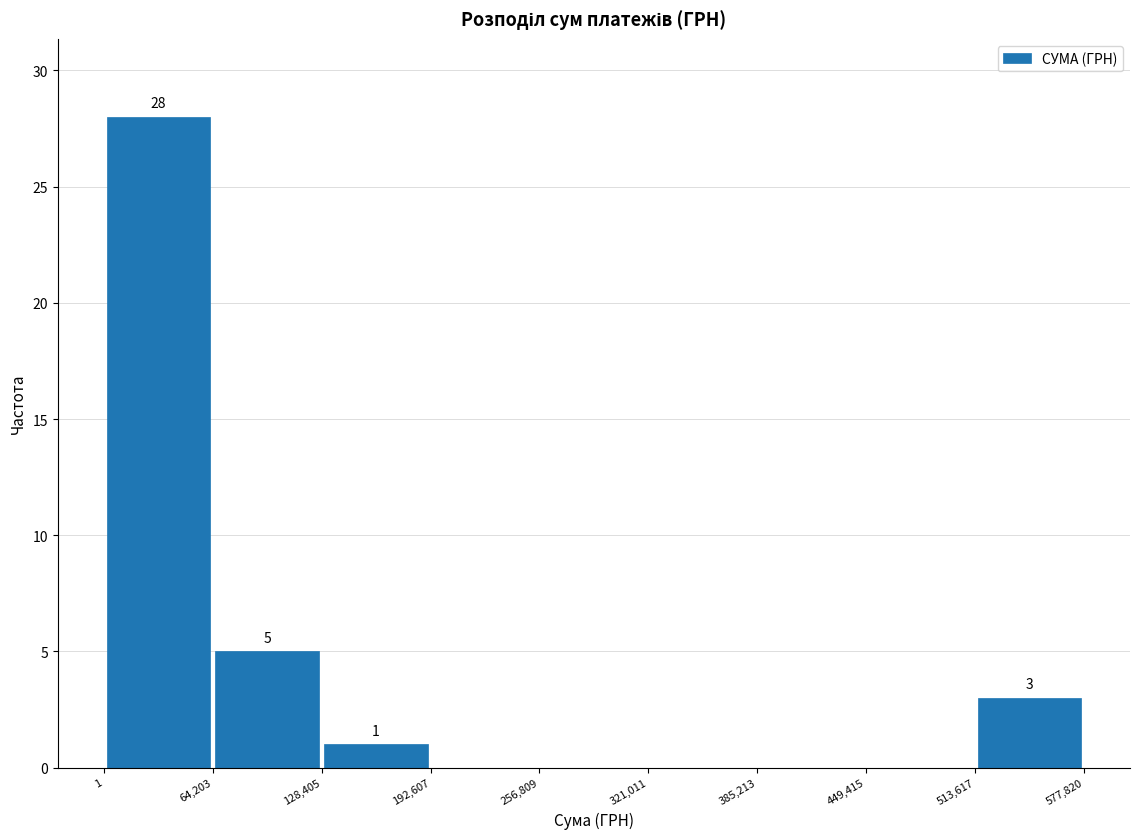

Over which range of the x-axis is the bar tallest?

1 to 64,203